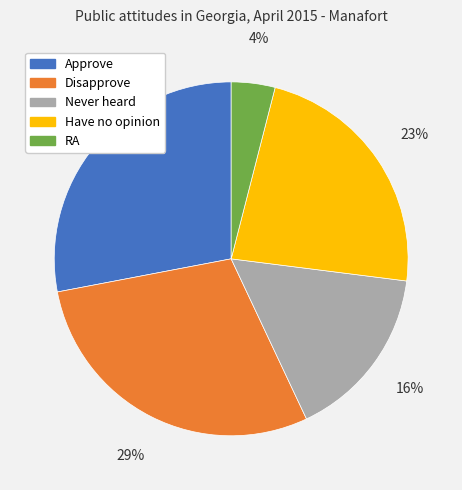

To the nearest percent, what is the average slice percentage?

20%